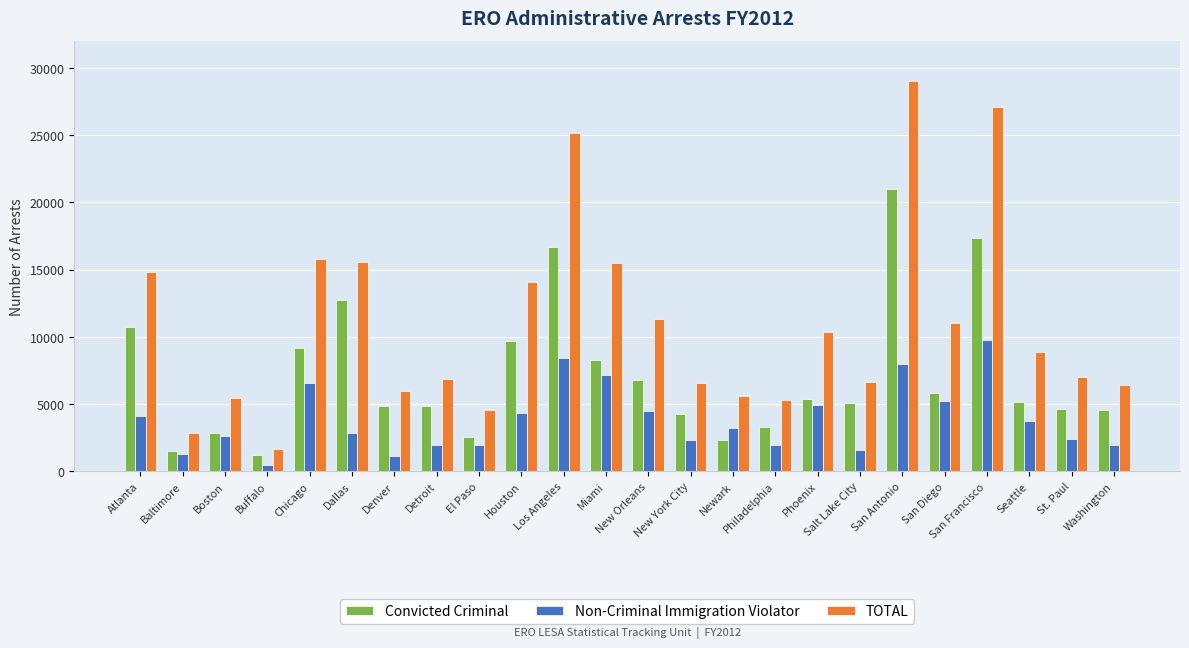

Where is TOTAL nearest to the value 15344?

Miami